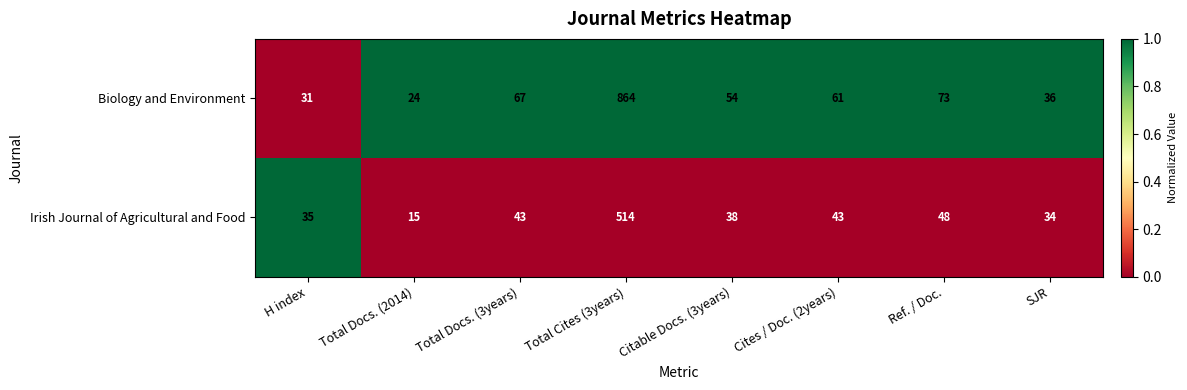

Reading left to right, what are all the values shown in this chart?

Biology and Environment: H index=31	Total Docs. (2014)=24	Total Docs. (3years)=67	Total Cites (3years)=864	Citable Docs. (3years)=54	Cites / Doc. (2years)=61	Ref. / Doc.=73	SJR=36
Irish Journal of Agricultural and Food: H index=35	Total Docs. (2014)=15	Total Docs. (3years)=43	Total Cites (3years)=514	Citable Docs. (3years)=38	Cites / Doc. (2years)=43	Ref. / Doc.=48	SJR=34